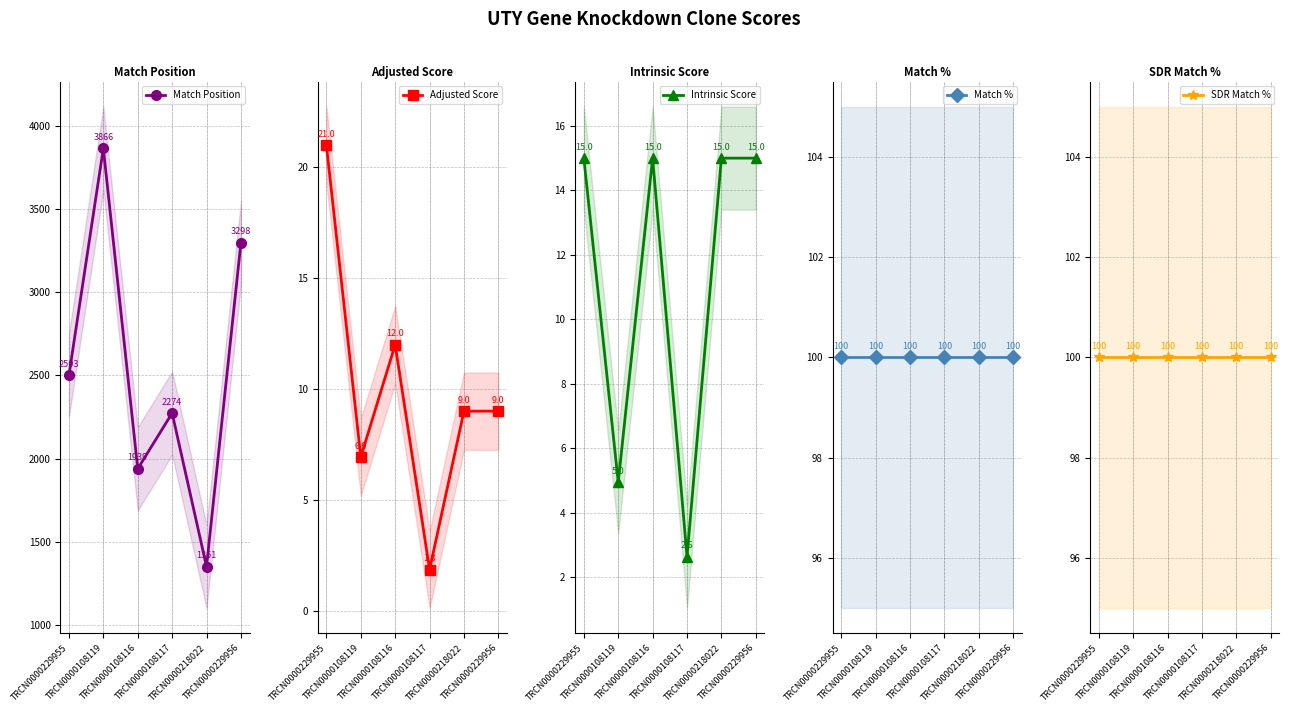

What is the total value across all series at TRCN0000229955?

2739.0